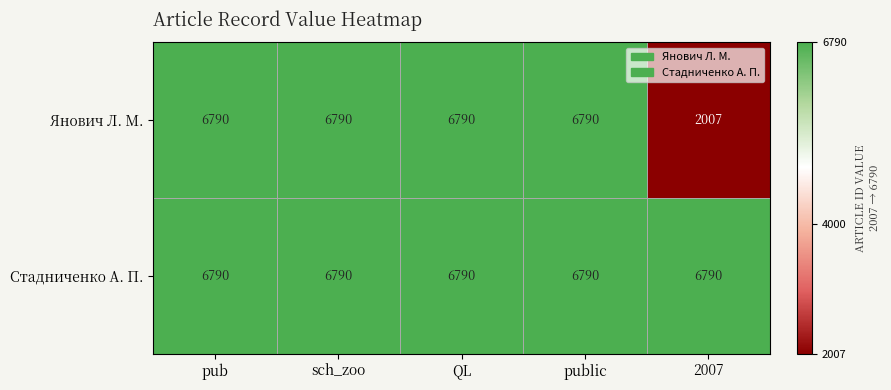

What is the average value of the Янович Л. М. series?

5833